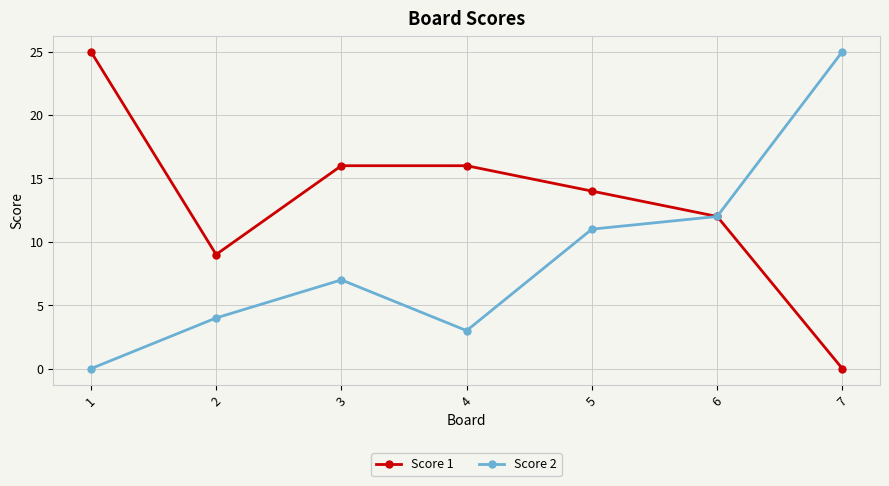

The value of Score 1 at 7 is 0. True or false?

True